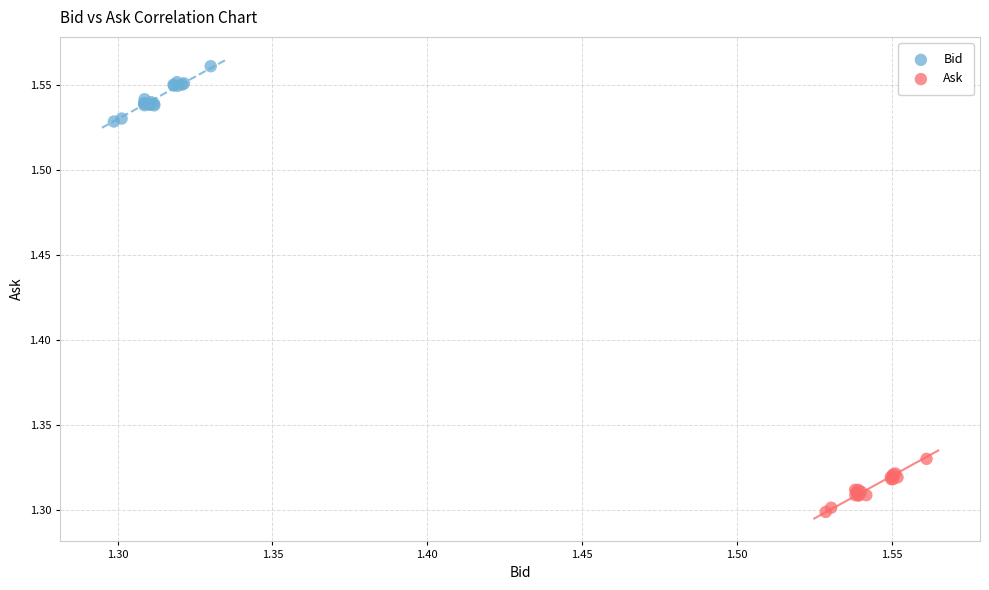

Which series contains the highest Y value?

Bid